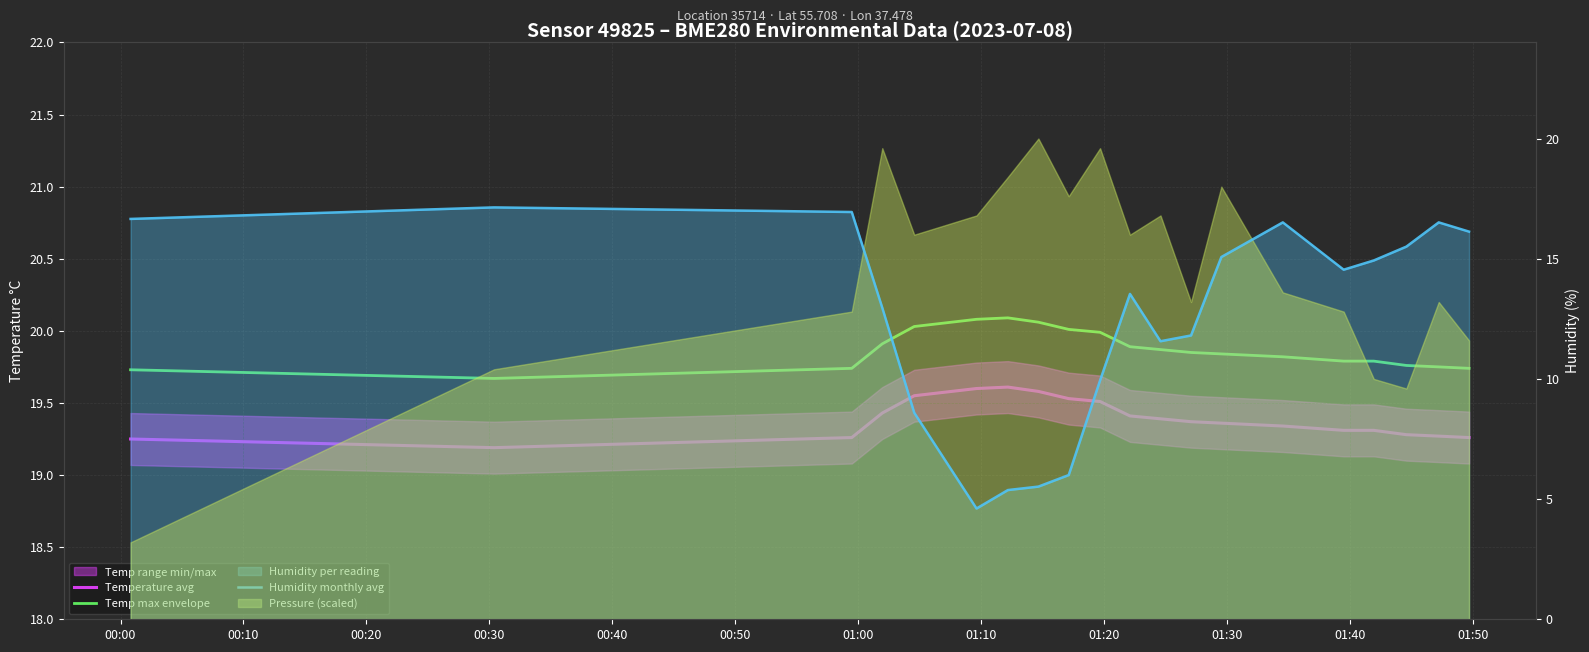

The Temperature avg series shows 7.8 at 01:50. True or false?

False